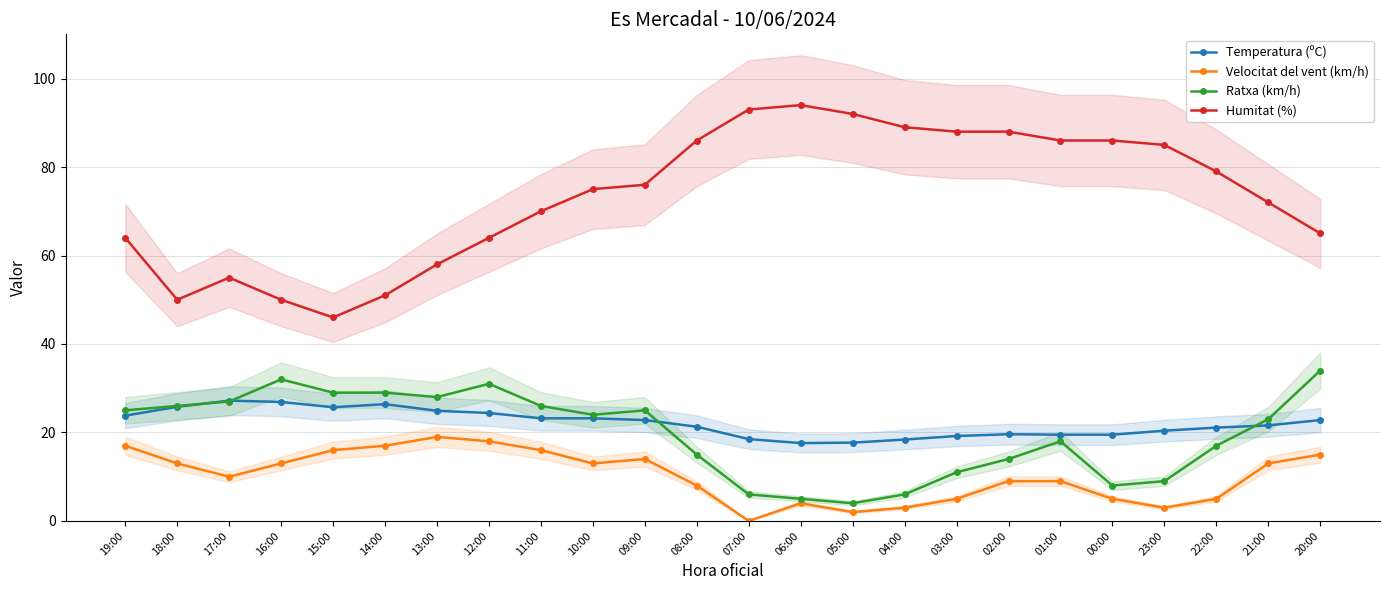

How many data points in Velocitat del vent (km/h) are above 13?

8